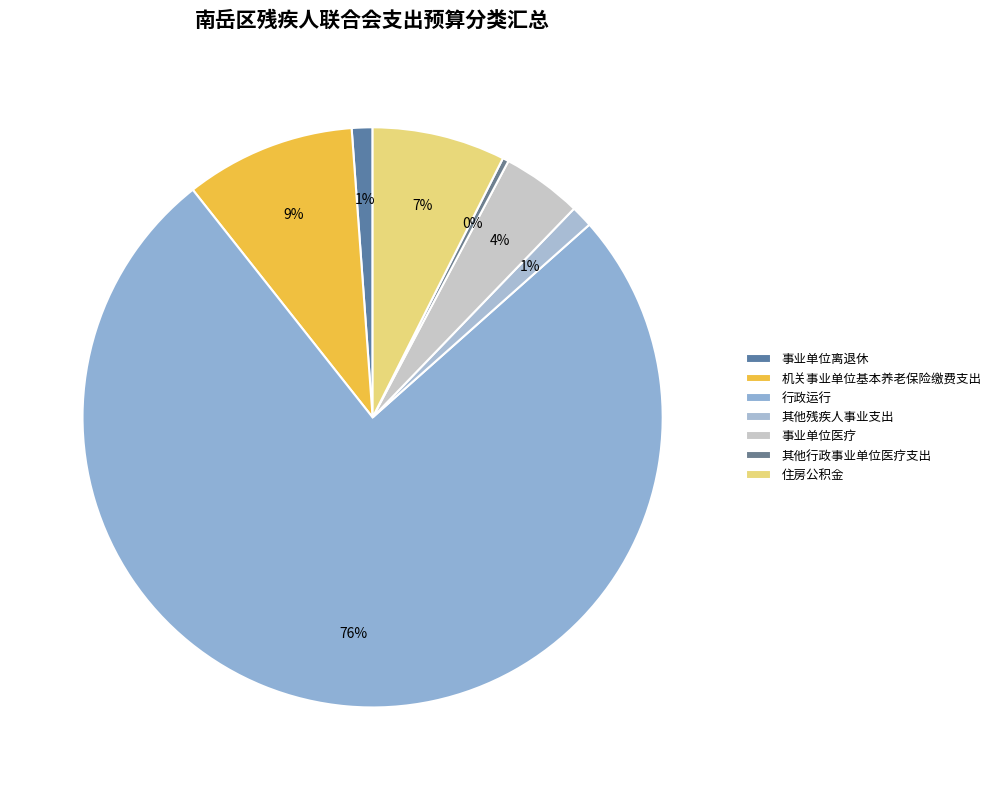

To the nearest percent, what portion does 事业单位医疗 represent?

4%